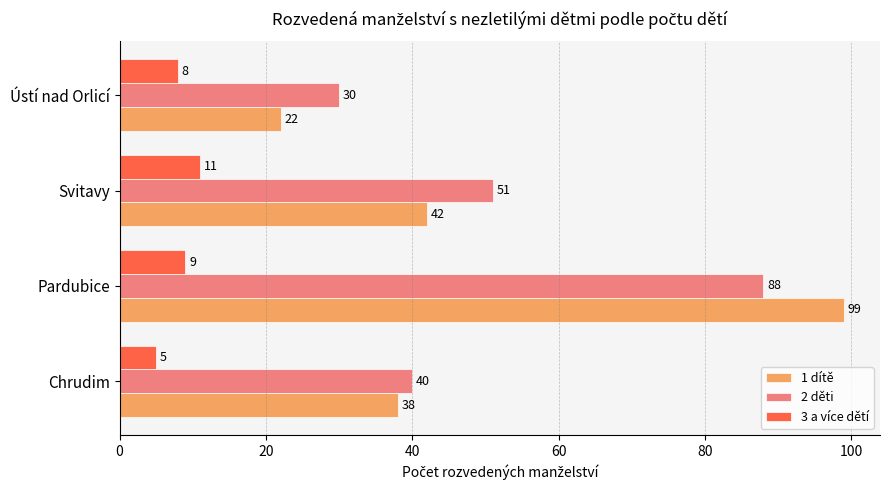

Which series has the widest spread of values?

1 dítě